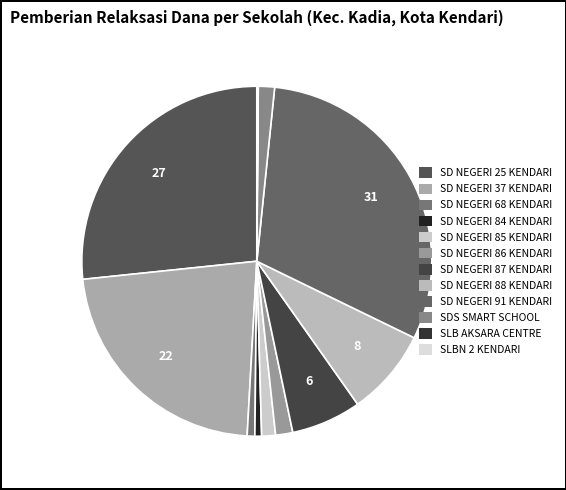

To the nearest percent, what is the average slice percentage?

8%